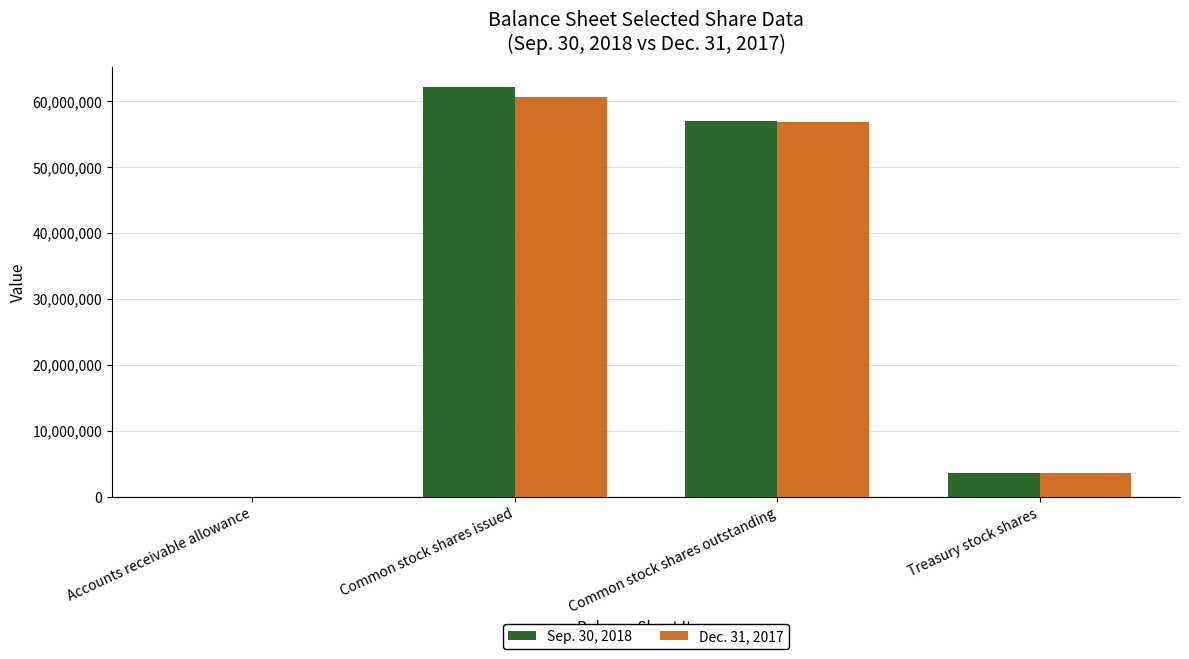

Reading left to right, transcribe all the data shown in this chart.

Sep. 30, 2018: 841	62102875	57026176	3584300
Dec. 31, 2017: 733	60622986	56755293	3621435